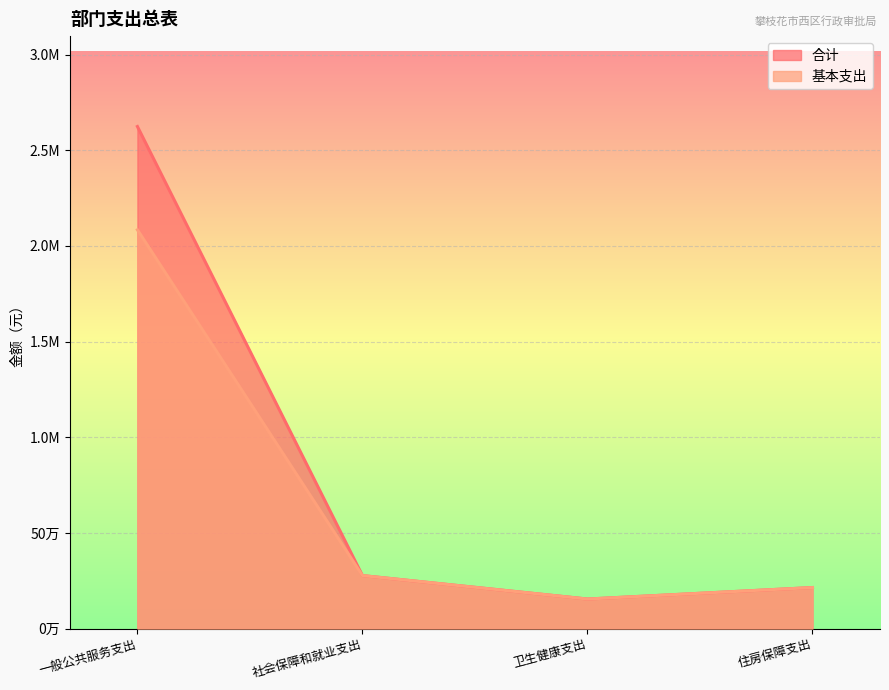

What is the average value of the 基本支出 series?

682611.8